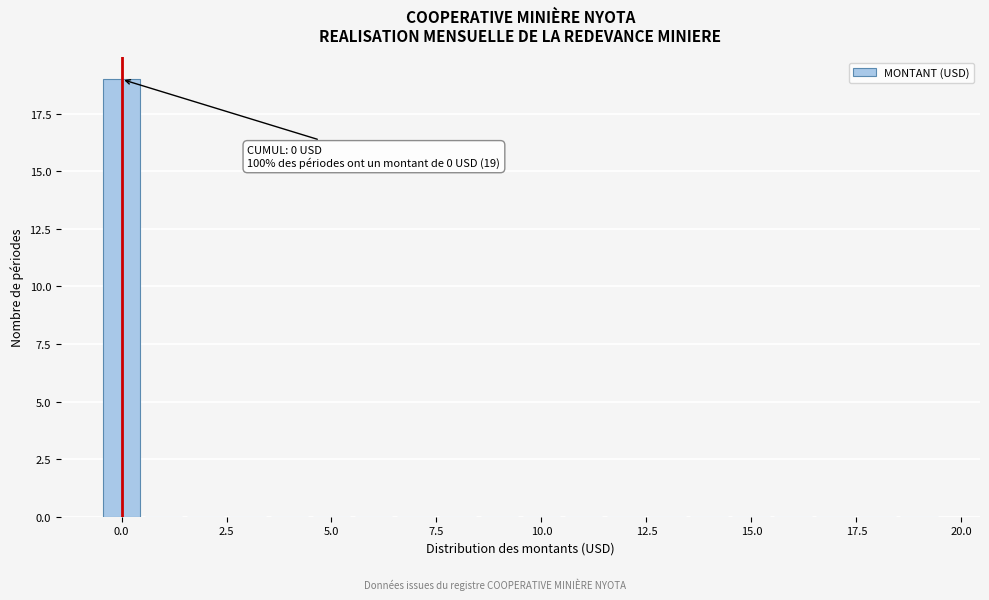

Around what value on the x-axis is the tallest bar? Give the approximate position of its centre, as read against the axis.

0.0